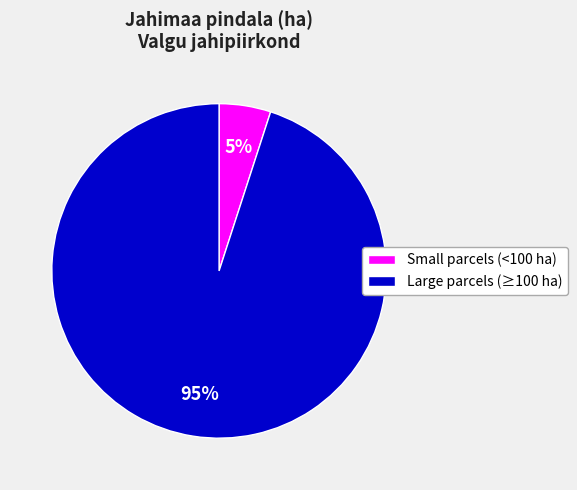

The Large parcels (≥100 ha) slice represents 95% of the pie. True or false?

True